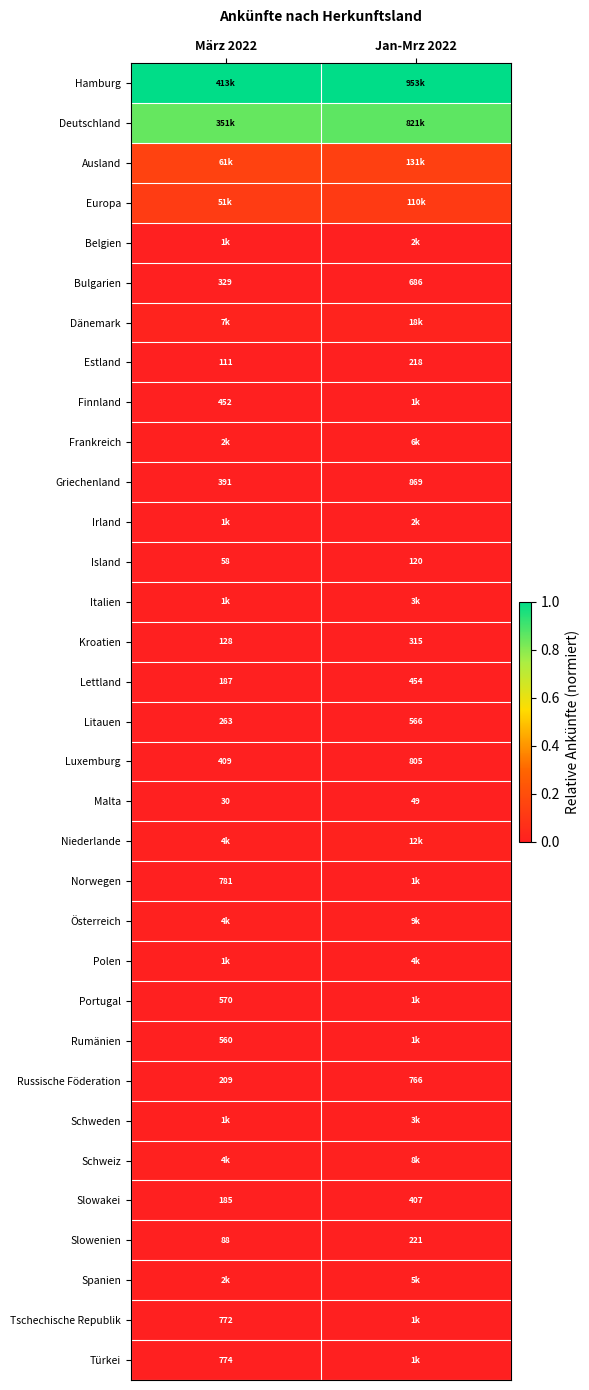

The value of Belgien at März 2022 is 0.0. True or false?

False